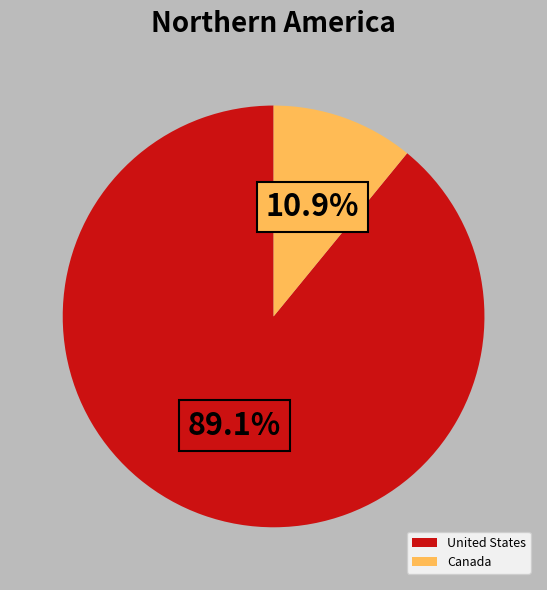

Which slice represents more than half of the pie?

United States